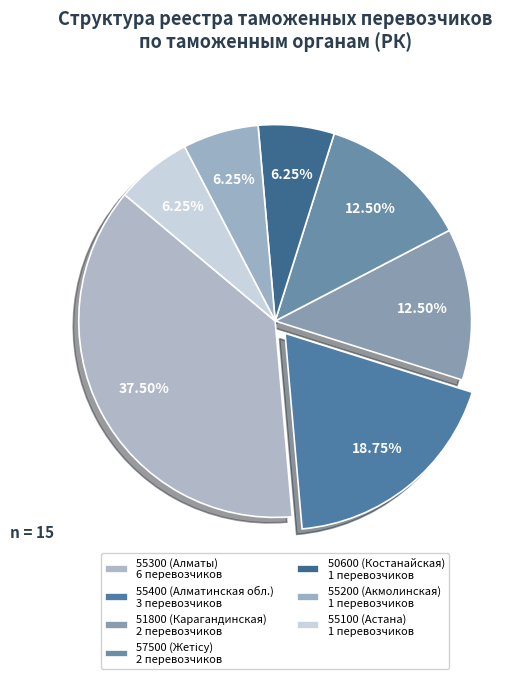

Count the number of slices in the pie.

7